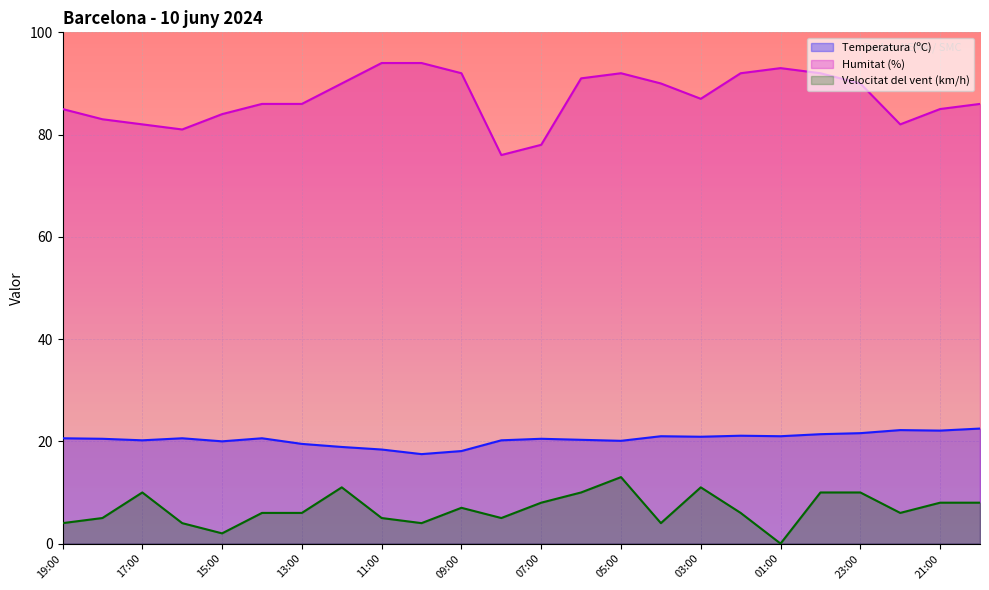

What is the label of the 16th point from the right?

11:00